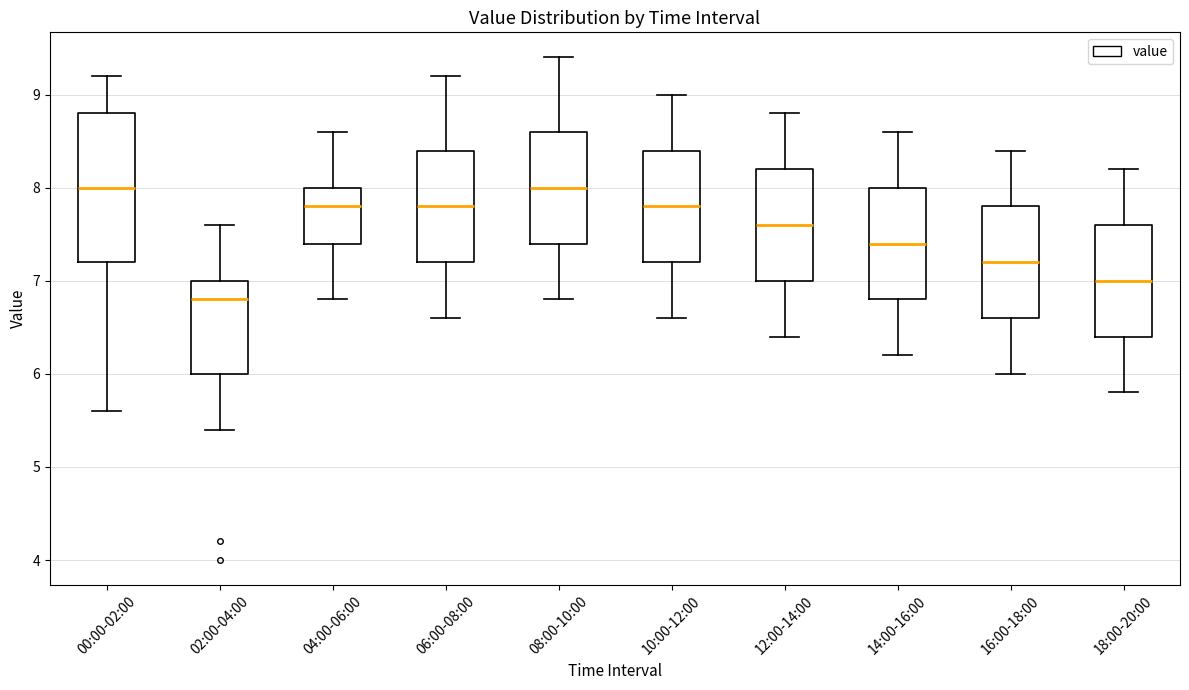

Reading left to right, transcribe this box plot: for each box, give where its median line is, the range the box spans, and where its two whiskers end, as read against the y-axis. The values are not printed on the chart, so give them approximately, as read against the axis.

00:00-02:00: median 8.0, box 7.2 to 8.8, whiskers 5.6 to 9.2
02:00-04:00: median 6.8, box 6.0 to 7.0, whiskers 5.4 to 7.6
04:00-06:00: median 7.8, box 7.4 to 8.0, whiskers 6.8 to 8.6
06:00-08:00: median 7.8, box 7.2 to 8.4, whiskers 6.6 to 9.2
08:00-10:00: median 8.0, box 7.4 to 8.6, whiskers 6.8 to 9.4
10:00-12:00: median 7.8, box 7.2 to 8.4, whiskers 6.6 to 9.0
12:00-14:00: median 7.6, box 7.0 to 8.2, whiskers 6.4 to 8.8
14:00-16:00: median 7.4, box 6.8 to 8.0, whiskers 6.2 to 8.6
16:00-18:00: median 7.2, box 6.6 to 7.8, whiskers 6.0 to 8.4
18:00-20:00: median 7.0, box 6.4 to 7.6, whiskers 5.8 to 8.2